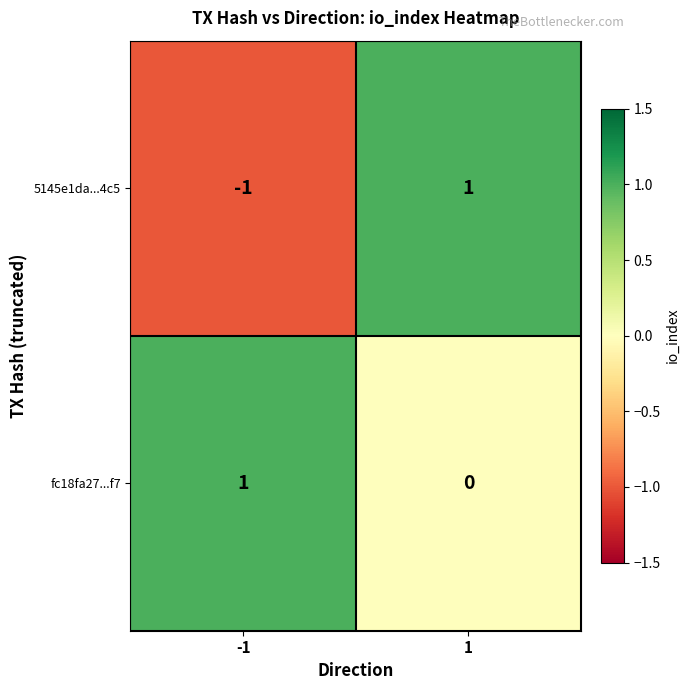

Which series has the largest total across all categories?

fc18fa27...f7